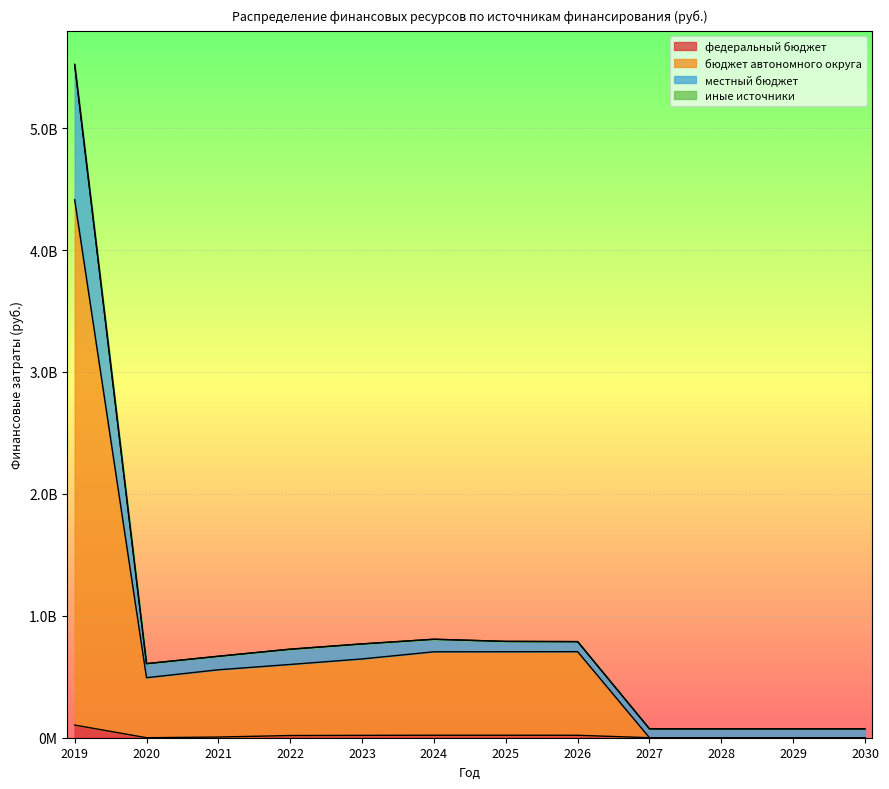

What is the difference between the maximum and minimum values in the федеральный бюджет series?

103815537.8